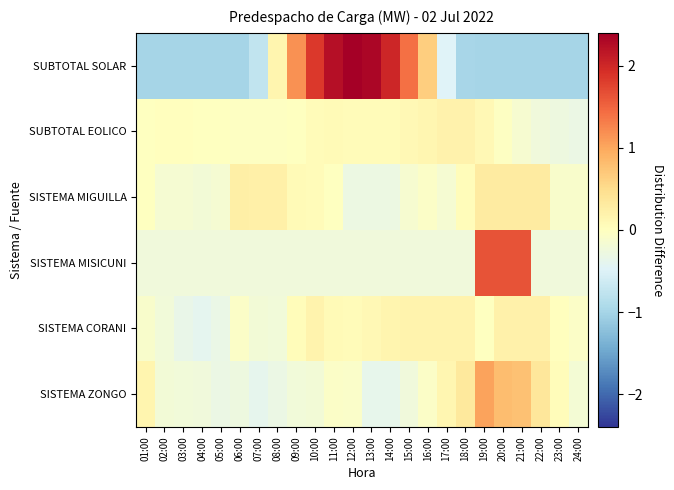

Reading left to right, transcribe all the data shown in this chart.

SISTEMA ZONGO: 01:00=0.2	02:00=-0.2	03:00=-0.2	04:00=-0.2	05:00=-0.3	06:00=-0.3	07:00=-0.4	08:00=-0.3	09:00=-0.2	10:00=-0.2	11:00=-0.1	12:00=-0.1	13:00=-0.4	14:00=-0.4	15:00=-0.2	16:00=-0.1	17:00=0.1	18:00=0.4	19:00=1.0	20:00=0.8	21:00=0.8	22:00=0.4	23:00=0.0	24:00=-0.2
SISTEMA CORANI: 01:00=-0.1	02:00=-0.2	03:00=-0.3	04:00=-0.4	05:00=-0.3	06:00=-0.1	07:00=-0.2	08:00=-0.2	09:00=0.0	10:00=0.2	11:00=0.1	12:00=0.1	13:00=0.1	14:00=0.2	15:00=0.2	16:00=0.2	17:00=0.2	18:00=0.2	19:00=-0.0	20:00=0.2	21:00=0.2	22:00=0.2	23:00=0.0	24:00=-0.1
SISTEMA MISICUNI: 01:00=-0.2	02:00=-0.2	03:00=-0.2	04:00=-0.2	05:00=-0.2	06:00=-0.2	07:00=-0.2	08:00=-0.2	09:00=-0.2	10:00=-0.2	11:00=-0.2	12:00=-0.2	13:00=-0.2	14:00=-0.2	15:00=-0.2	16:00=-0.2	17:00=-0.2	18:00=-0.2	19:00=1.6	20:00=1.6	21:00=1.6	22:00=-0.2	23:00=-0.2	24:00=-0.2
SISTEMA MIGUILLA: 01:00=-0.0	02:00=-0.2	03:00=-0.2	04:00=-0.2	05:00=-0.2	06:00=0.2	07:00=0.2	08:00=0.2	09:00=0.1	10:00=0.1	11:00=-0.0	12:00=-0.3	13:00=-0.3	14:00=-0.3	15:00=-0.1	16:00=-0.1	17:00=-0.2	18:00=0.1	19:00=0.3	20:00=0.3	21:00=0.3	22:00=0.3	23:00=-0.1	24:00=-0.1
SUBTOTAL EOLICO: 01:00=-0.0	02:00=0.0	03:00=0.0	04:00=-0.0	05:00=-0.0	06:00=-0.0	07:00=-0.0	08:00=-0.0	09:00=-0.0	10:00=0.1	11:00=0.1	12:00=0.1	13:00=0.1	14:00=0.1	15:00=0.1	16:00=0.1	17:00=0.2	18:00=0.2	19:00=0.1	20:00=-0.0	21:00=-0.1	22:00=-0.2	23:00=-0.3	24:00=-0.3
SUBTOTAL SOLAR: 01:00=-1.0	02:00=-1.0	03:00=-1.0	04:00=-1.0	05:00=-1.0	06:00=-1.0	07:00=-0.8	08:00=0.2	09:00=1.2	10:00=1.8	11:00=2.2	12:00=2.4	13:00=2.3	14:00=2.0	15:00=1.4	16:00=0.6	17:00=-0.5	18:00=-1.0	19:00=-1.0	20:00=-1.0	21:00=-1.0	22:00=-1.0	23:00=-1.0	24:00=-1.0